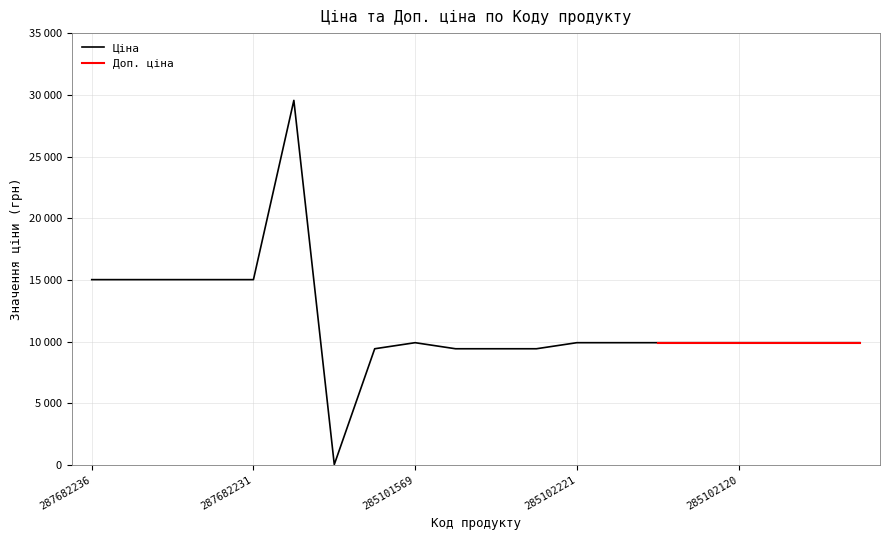

At which label is the value closest to 14790?

287682236